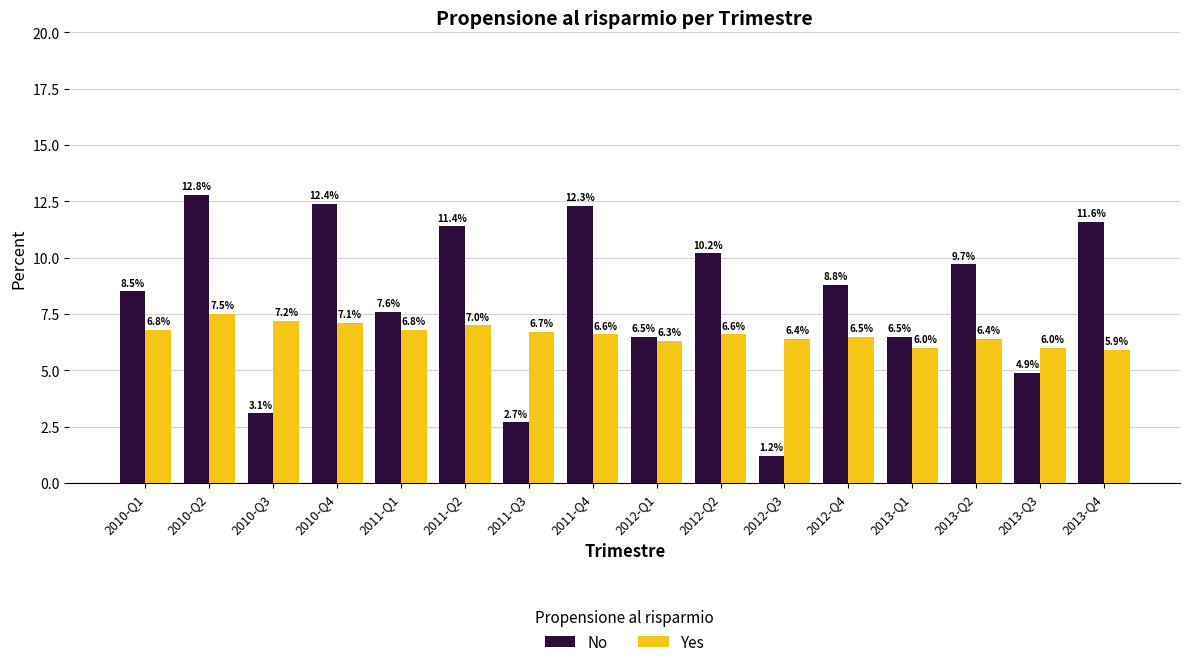

At how many categories does at least one series exceed 11?

5